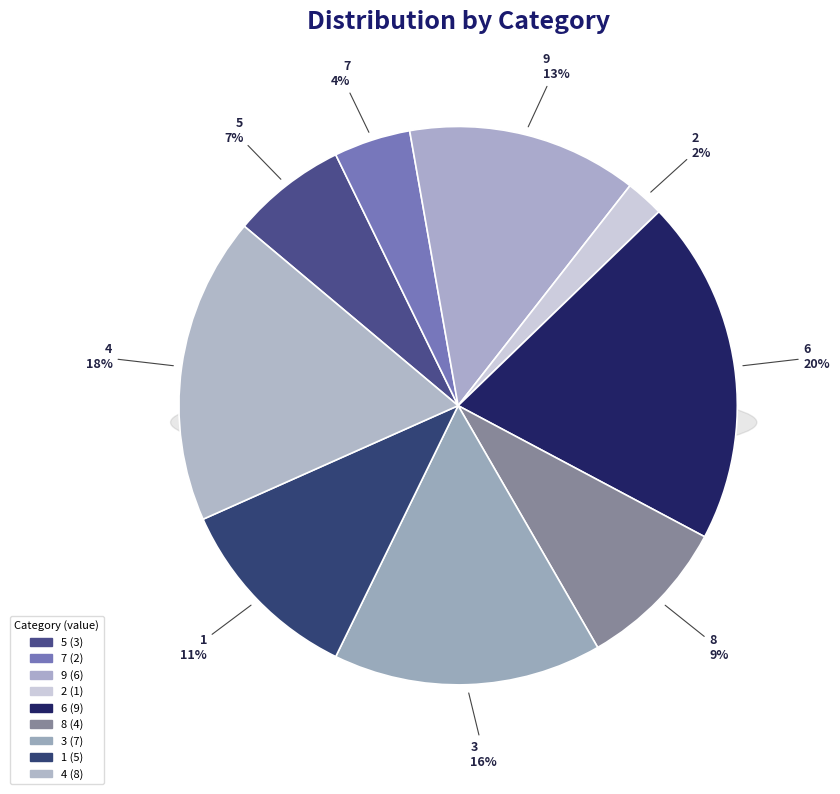

Approximately how many times larger is the value at 5 compared to 1?

0.6